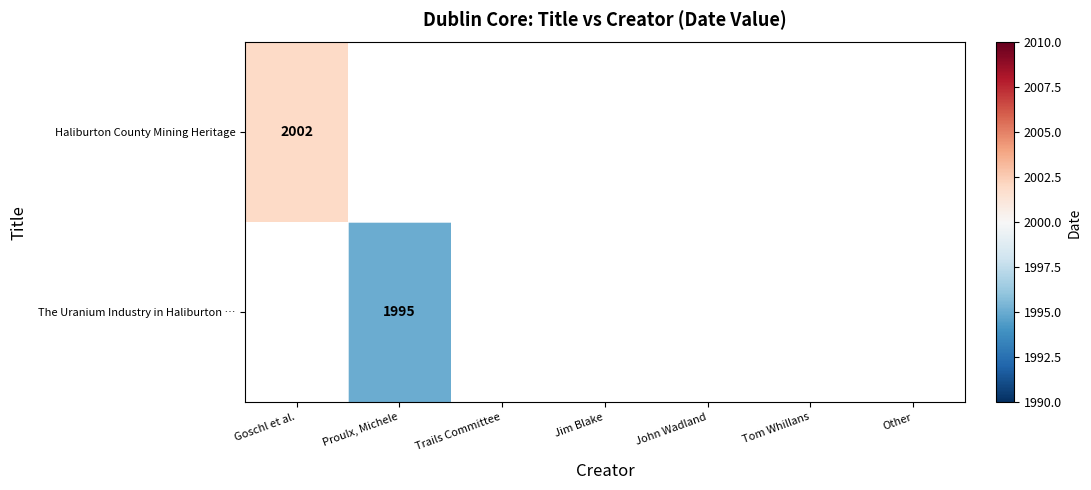

The value of Haliburton County Mining Heritage at Goschl et al. is 797. True or false?

False